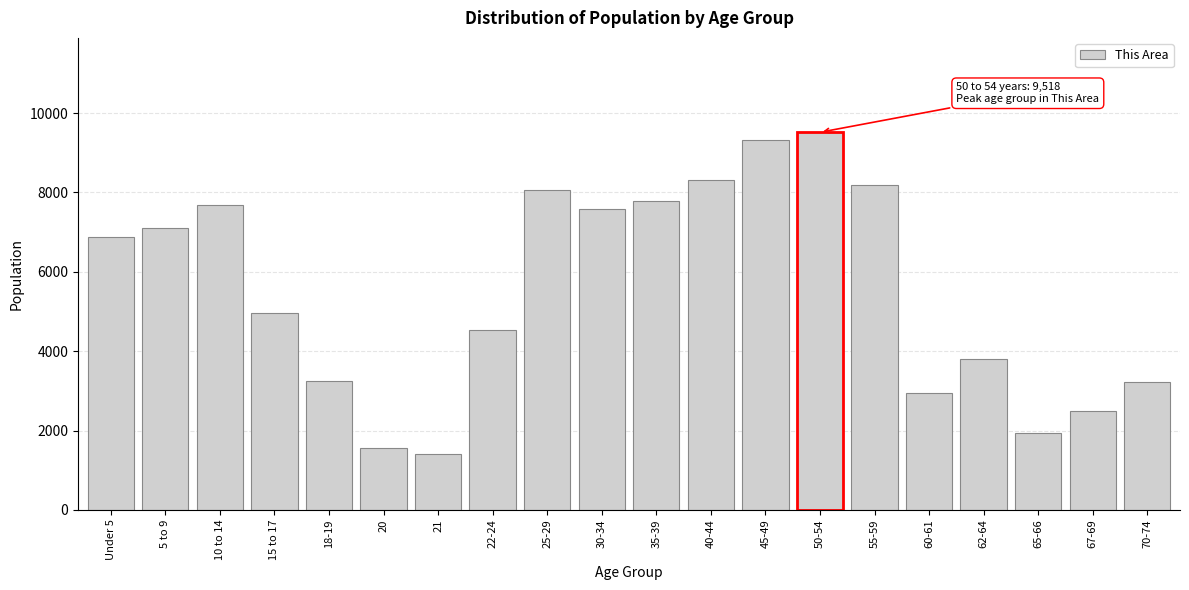

The value at 55-59 is 8190. True or false?

True